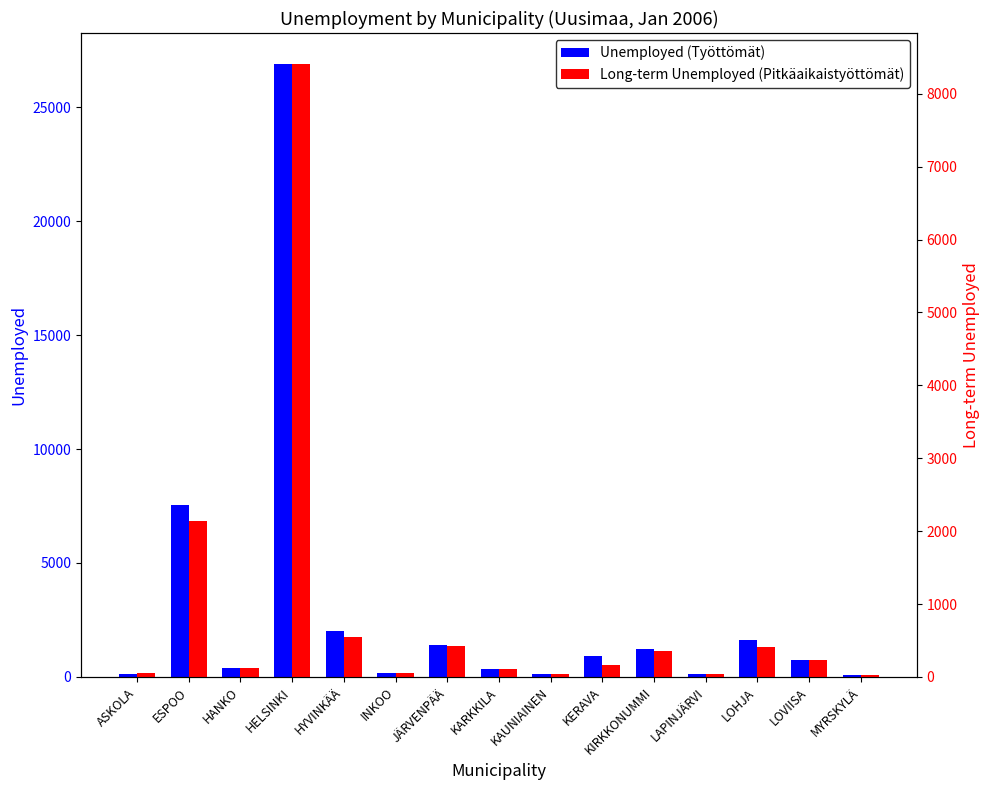

Reading left to right, list all the values displayed in this chart.

Unemployed (Työttömät): ASKOLA=147	ESPOO=7565	HANKO=391	HELSINKI=26911	HYVINKÄÄ=2036	INKOO=182	JÄRVENPÄÄ=1407	KARKKILA=334	KAUNIAINEN=148	KERAVA=922	KIRKKONUMMI=1217	LAPINJÄRVI=123	LOHJA=1622	LOVIISA=730	MYRSKYLÄ=100
Long-term Unemployed (Pitkäaikaistyöttömät): ASKOLA=54	ESPOO=2141	HANKO=129	HELSINKI=8413	HYVINKÄÄ=547	INKOO=57	JÄRVENPÄÄ=427	KARKKILA=107	KAUNIAINEN=45	KERAVA=158	KIRKKONUMMI=353	LAPINJÄRVI=42	LOHJA=415	LOVIISA=226	MYRSKYLÄ=31